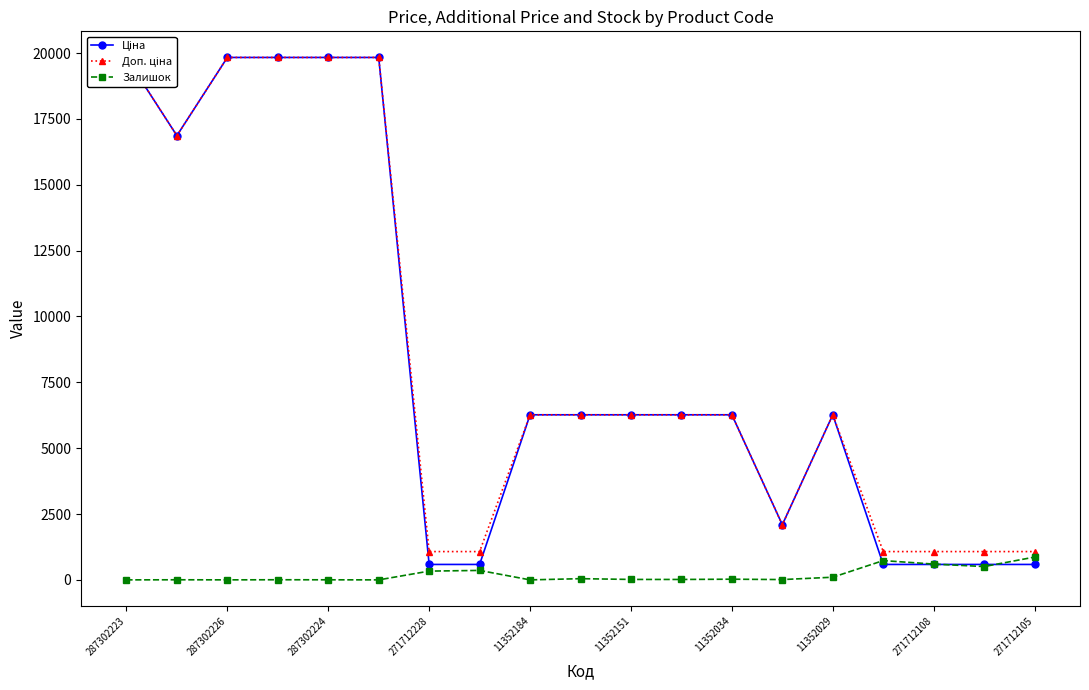

Read the Ціна value at 15.

586.0